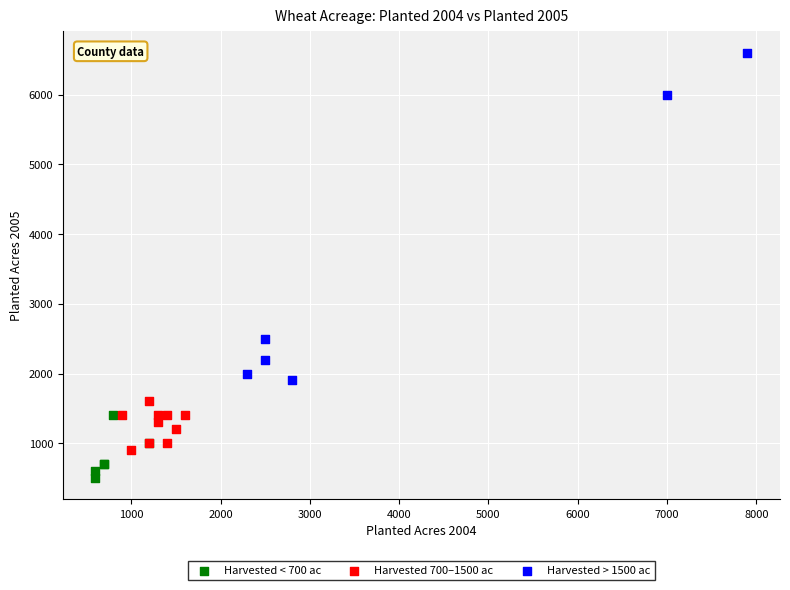

Which series contains the highest Y value?

Harvested > 1500 ac